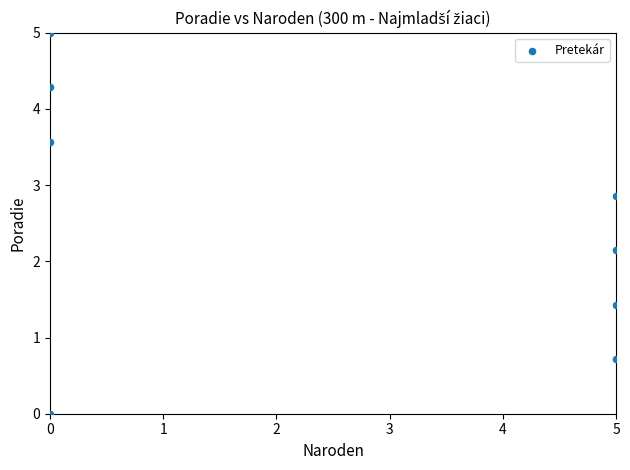

What is the range of Y values (max minus min)?

5.0